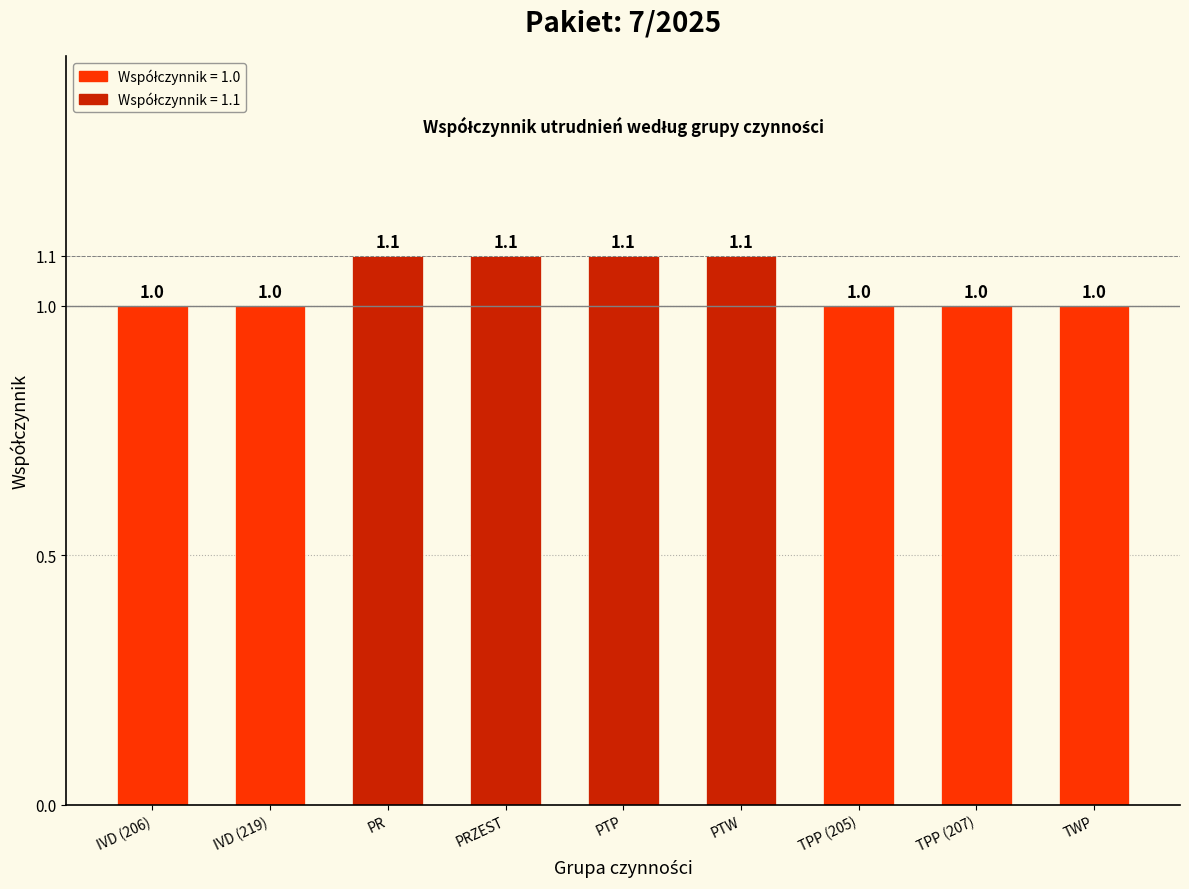

Count the number of values greater than 1.

4